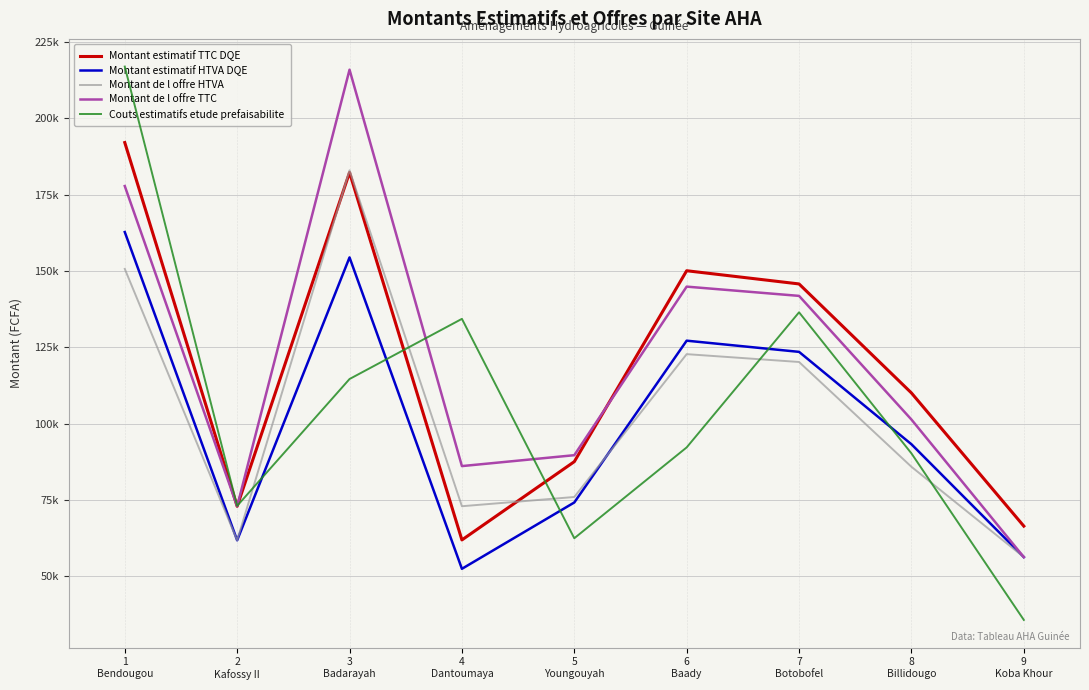

At which label does Montant de l offre HTVA first exceed 85889?

1
Bendougou